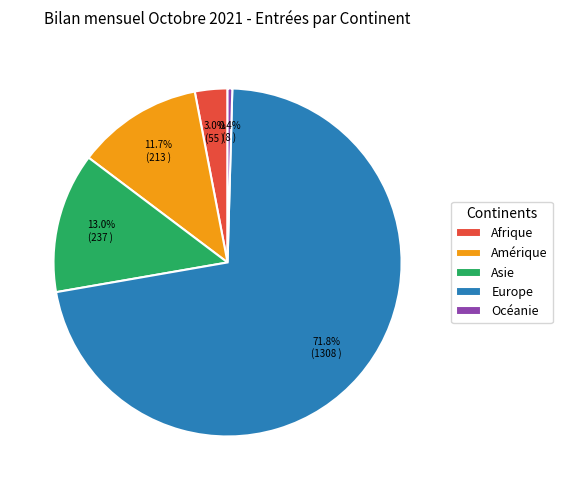

To the nearest percent, what portion does Asie represent?

13%